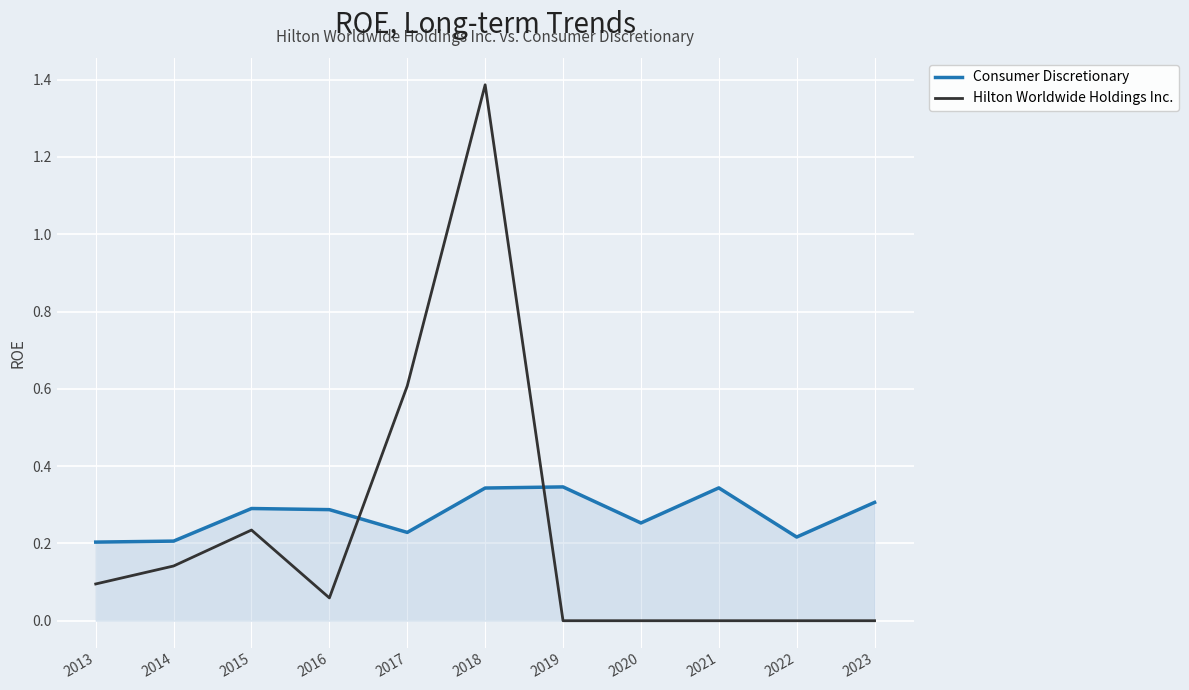

Which category has the highest value in the Hilton Worldwide Holdings Inc. series?

2018